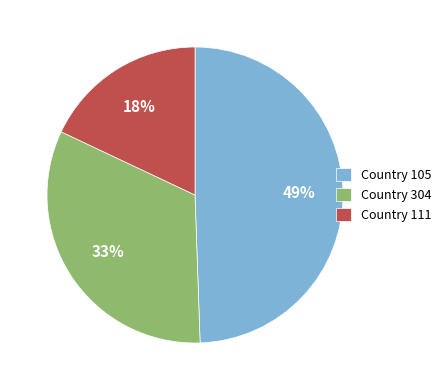

How many slices are in this pie chart?

3